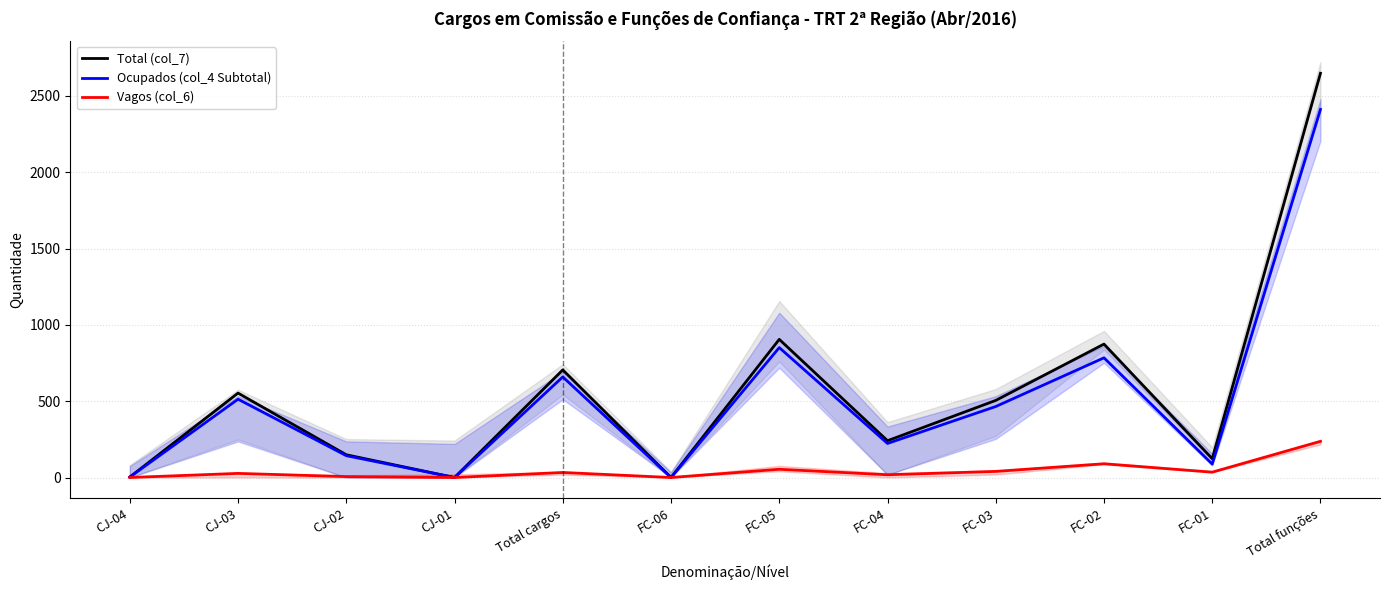

True or false: Ocupados (col_4 Subtotal) and Total (col_7) cross at least once.

False